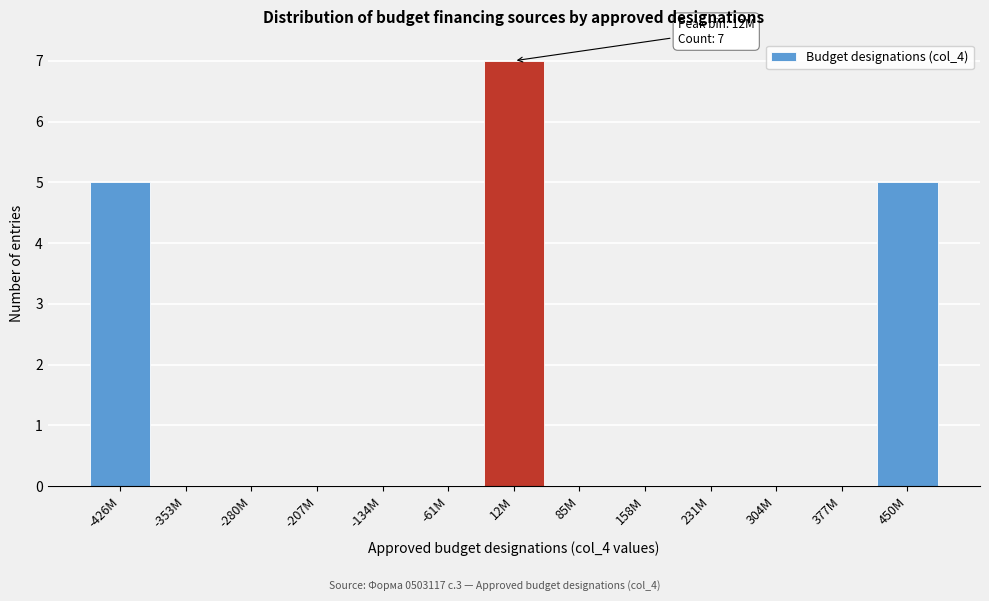

Reading left to right, list all the values displayed in this chart.

-426M=5	-353M=0	-280M=0	-207M=0	-134M=0	-61M=0	12M=7	85M=0	158M=0	231M=0	304M=0	377M=0	450M=5